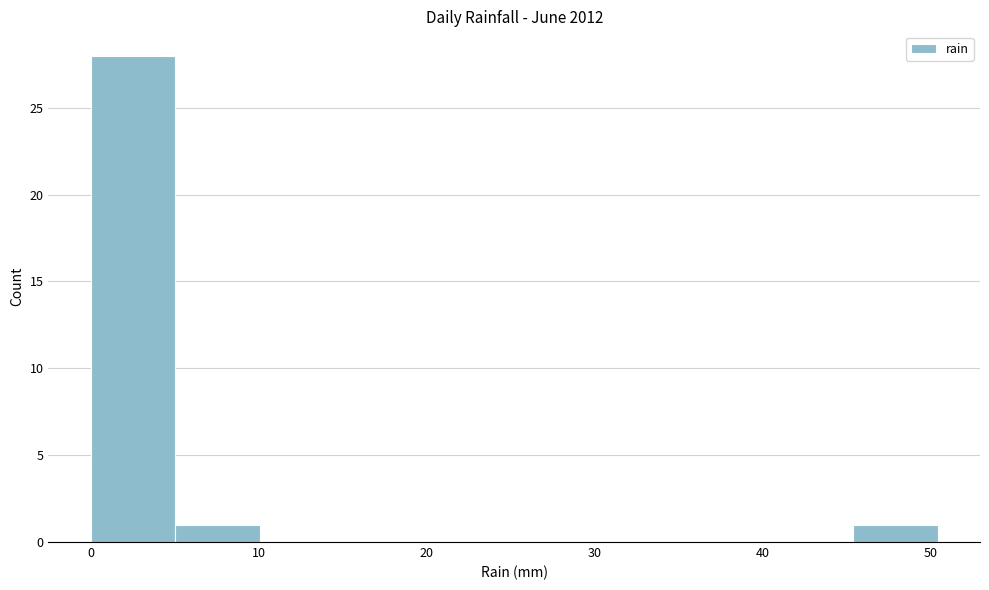

Reading left to right, list every bar in this chart as the range it spans on the x-axis followed by its height. Neither the bar edges nor the heights are printed on the chart, so give them approximately, as read against the axes.

0 to 5: 28
5 to 10: 1
10 to 15: 0
15 to 20: 0
20 to 25: 0
25 to 30: 0
30 to 35: 0
35 to 40: 0
40 to 45: 0
45 to 50: 1